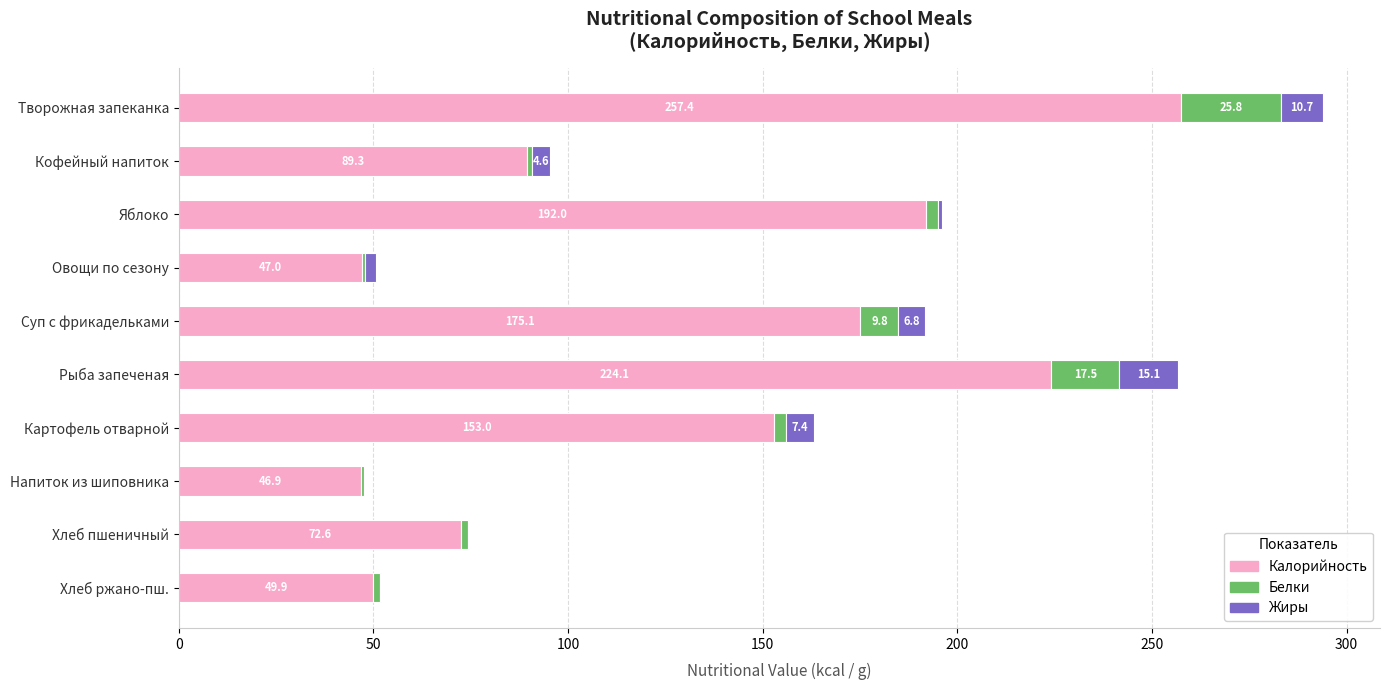

At which label does Калорийность reach its peak?

Творожная запеканка